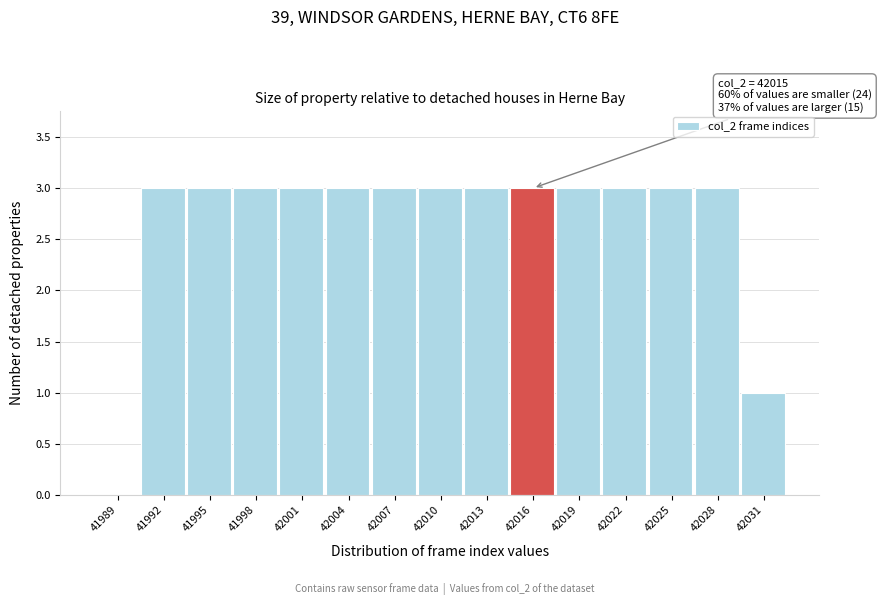

Reading left to right, extract all data points from this chart.

41989=0	41992=3	41995=3	41998=3	42001=3	42004=3	42007=3	42010=3	42013=3	42016=3	42019=3	42022=3	42025=3	42028=3	42031=1